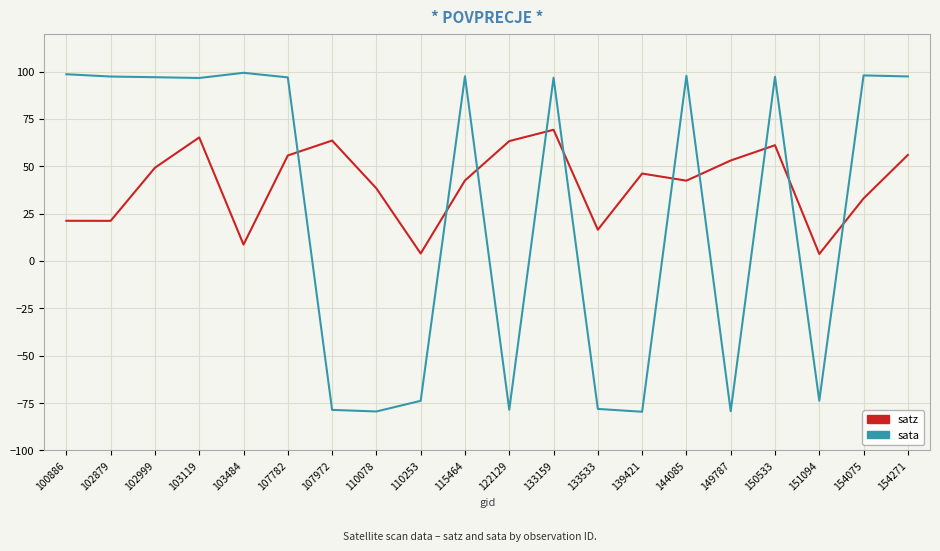

True or false: satz and sata intersect in this chart.

True